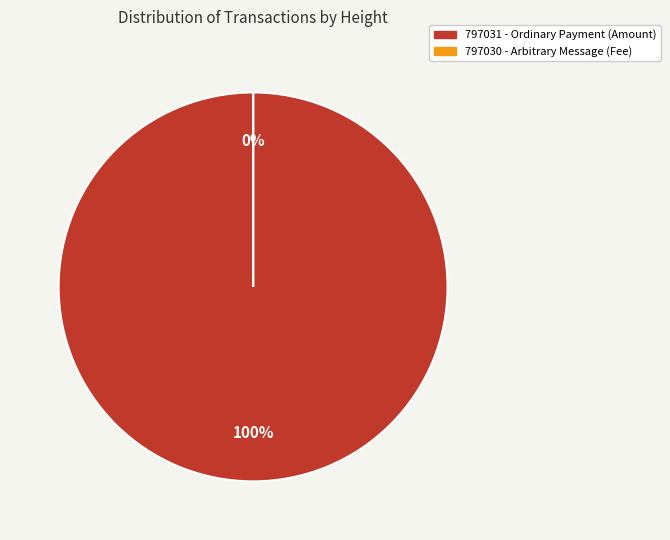

Count the number of slices in the pie.

2